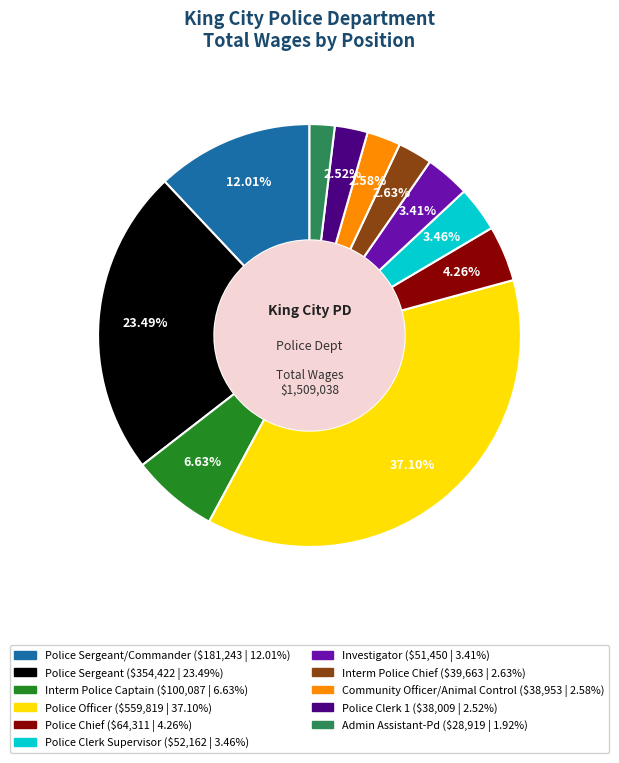

Is there a majority slice in this chart?

No